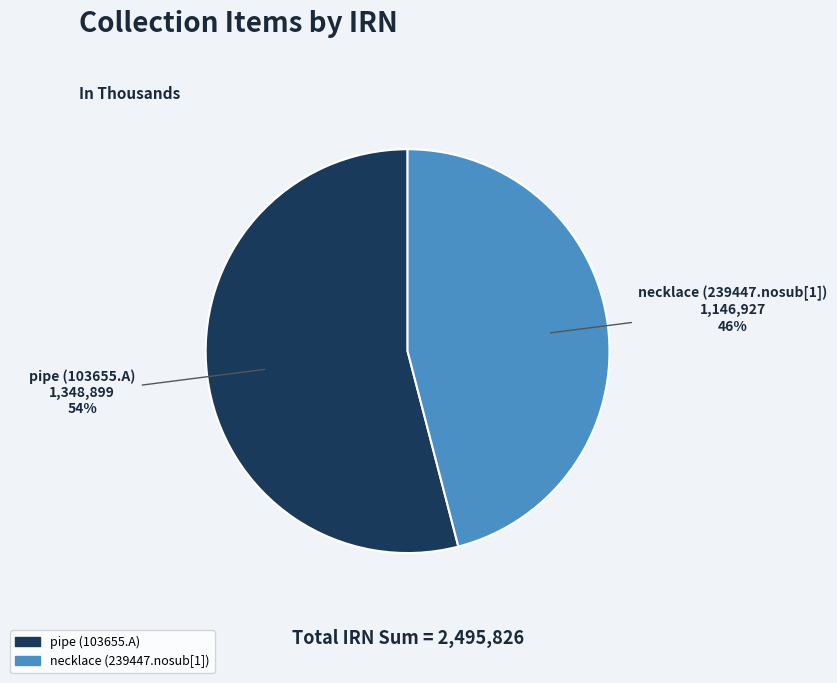

What percentage is the pipe (103655.A) slice, to the nearest percent?

54%